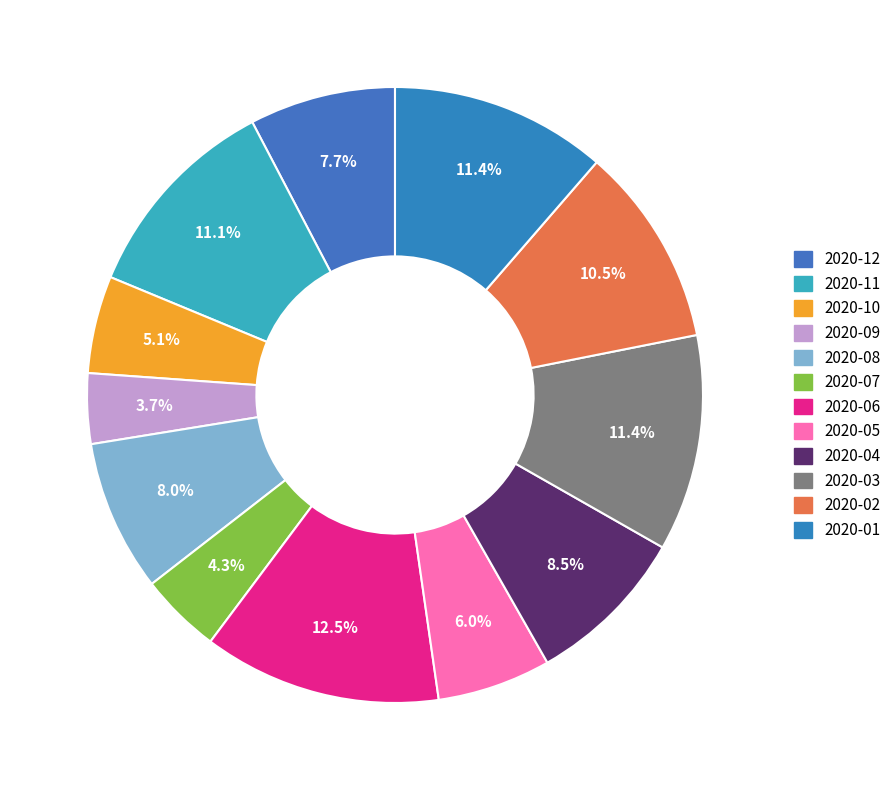

To the nearest percent, what is the average slice percentage?

8%